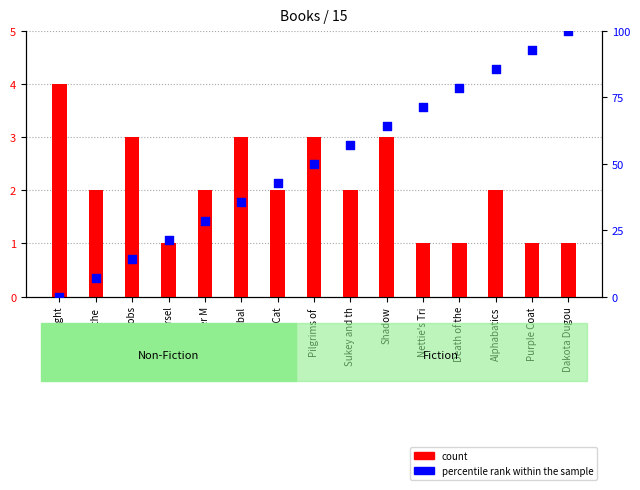

What are all the series names shown in the legend?

count, percentile rank within the sample